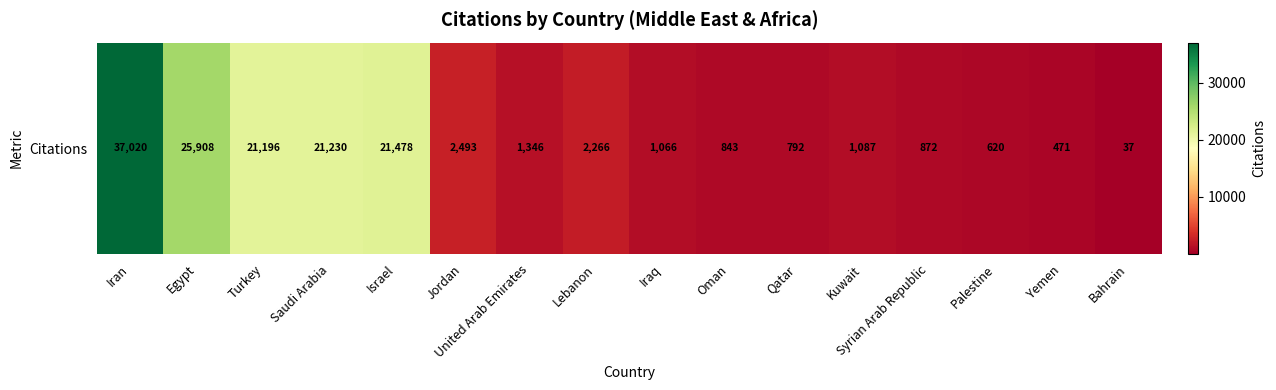

What value does the data have at Israel?

21478